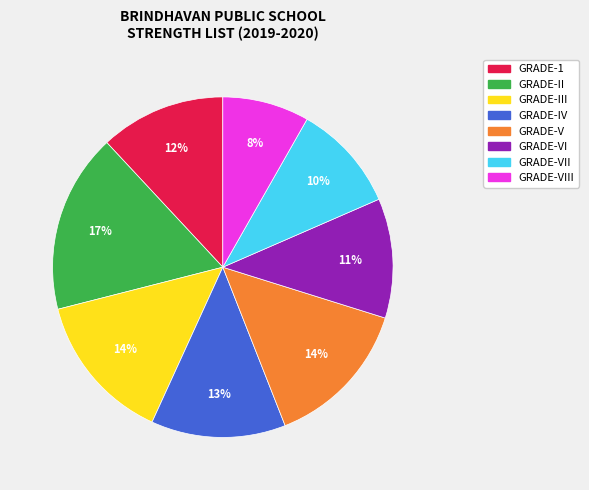

Does GRADE-1 represent more than half of the total?

No